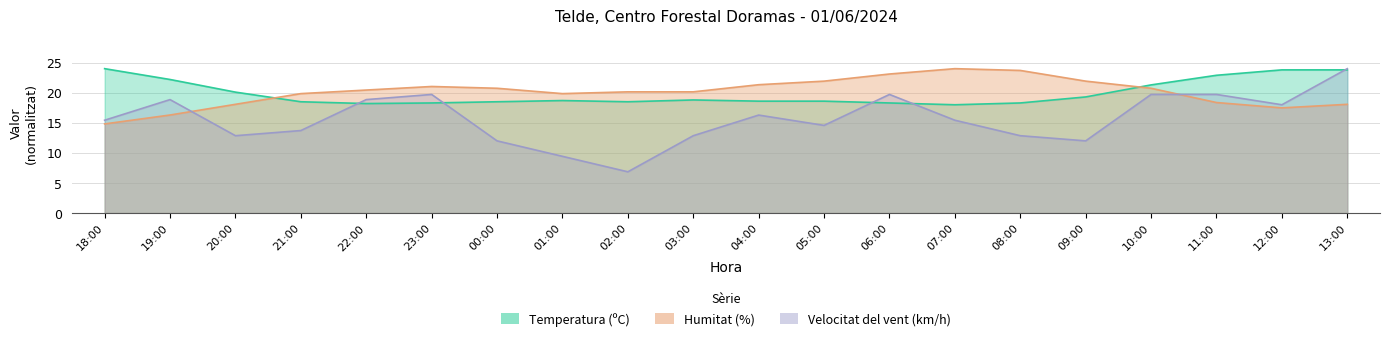

Reading right to left, transcribe all the data shown in this chart.

Temperatura (ºC): 13:00=23.8	12:00=23.8	11:00=22.9	10:00=21.3	09:00=19.3	08:00=18.3	07:00=18.0	06:00=18.3	05:00=18.6	04:00=18.6	03:00=18.8	02:00=18.5	01:00=18.7	00:00=18.5	23:00=18.3	22:00=18.2	21:00=18.5	20:00=20.1	19:00=22.2	18:00=24.0
Humitat (%): 13:00=18.1	12:00=17.5	11:00=18.4	10:00=20.7	09:00=21.9	08:00=23.7	07:00=24.0	06:00=23.1	05:00=21.9	04:00=21.3	03:00=20.1	02:00=20.1	01:00=19.9	00:00=20.7	23:00=21.0	22:00=20.4	21:00=19.9	20:00=18.1	19:00=16.3	18:00=14.8
Velocitat del vent (km/h): 13:00=24.0	12:00=18.0	11:00=19.7	10:00=19.7	09:00=12.0	08:00=12.9	07:00=15.4	06:00=19.7	05:00=14.6	04:00=16.3	03:00=12.9	02:00=6.9	01:00=9.4	00:00=12.0	23:00=19.7	22:00=18.9	21:00=13.7	20:00=12.9	19:00=18.9	18:00=15.4